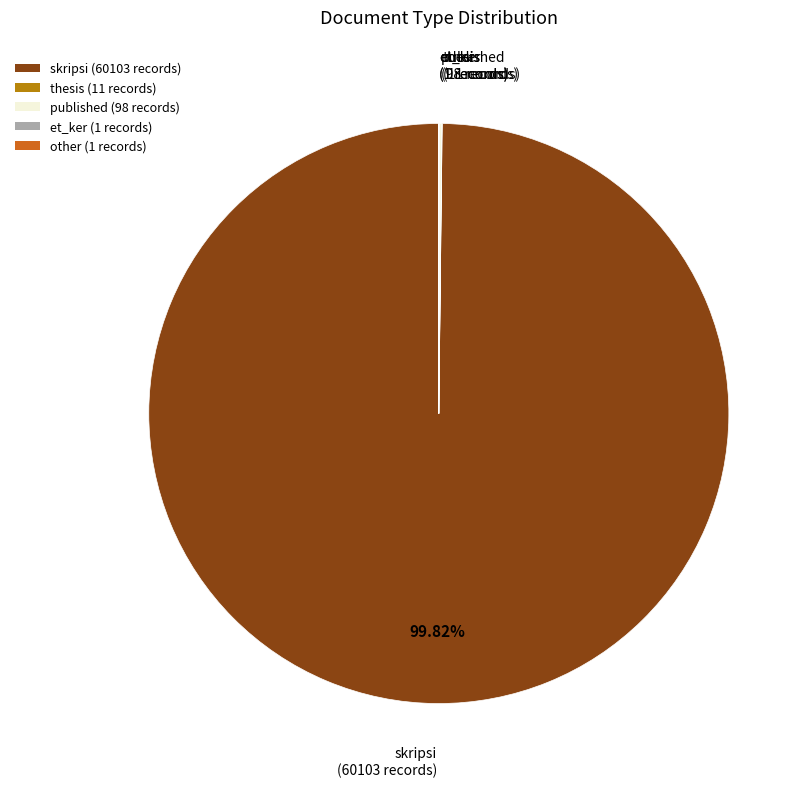

Does skripsi (60103 records) represent more than half of the total?

Yes